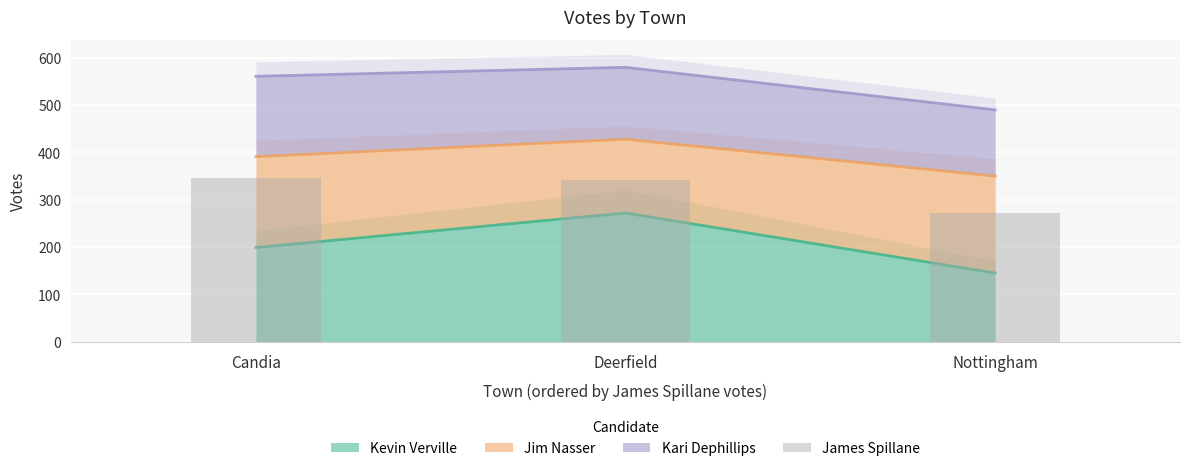

Approximately how many times larger is the value at Nottingham compared to Candia?

0.8